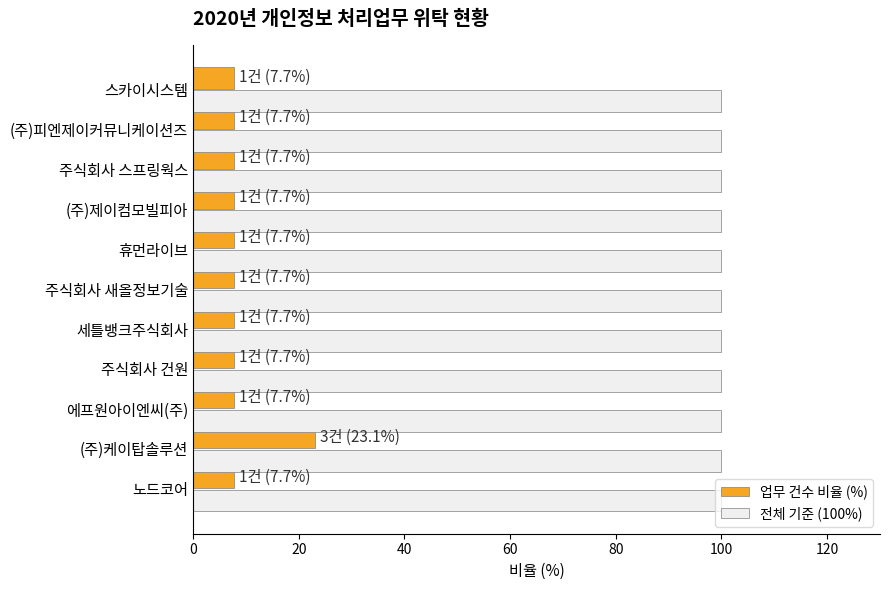

Is it true that 업무 건수 비율 (%) equals 7.7 at (주)제이컴모빌피아?

True